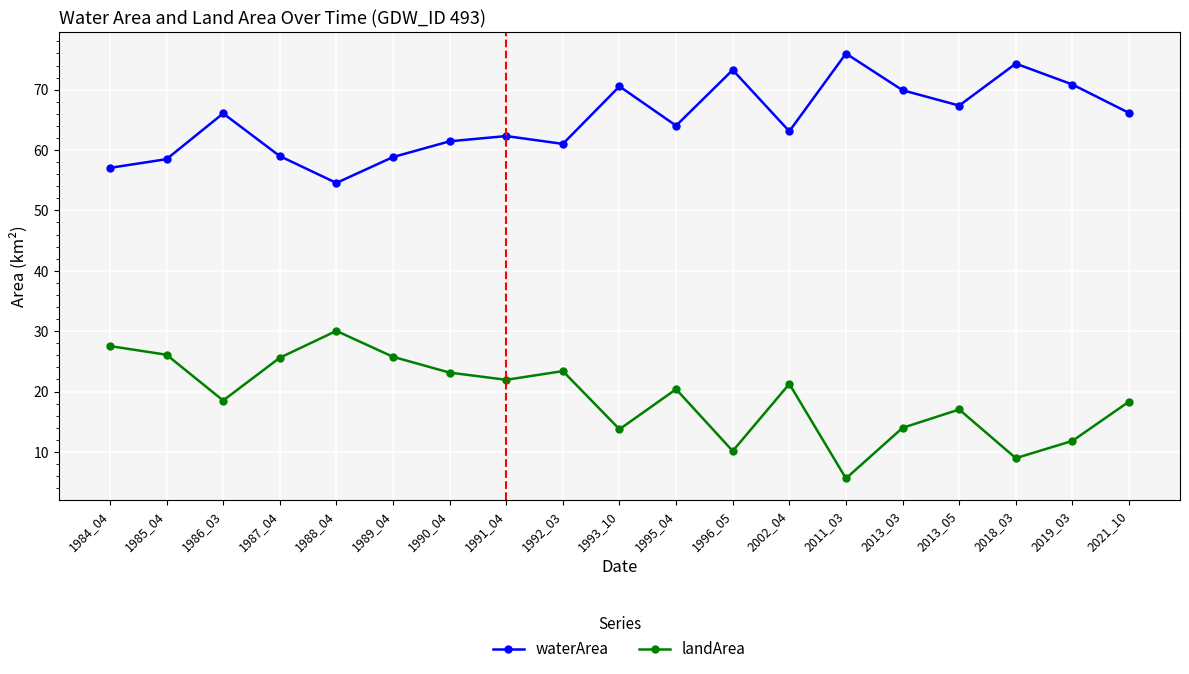

What is the total value across all series at 1996_05?

83.4